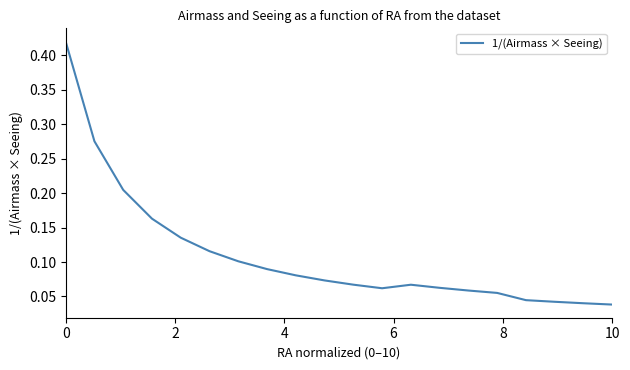

What is the value of the 3rd point from the left?

0.2